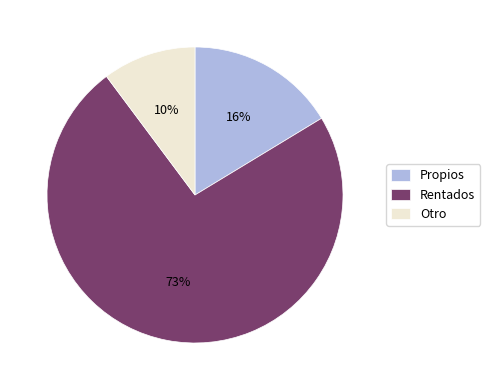

Count the number of slices in the pie.

3